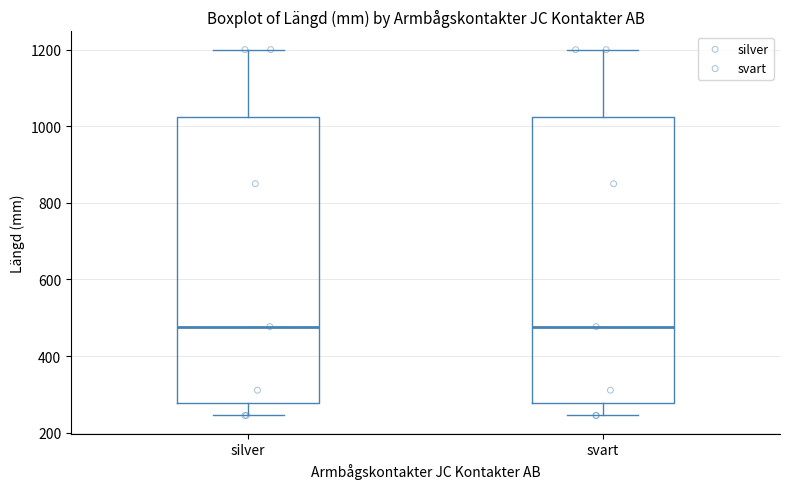

Reading left to right, read every box against the y-axis: the position of its median line, the range the box covers, and the ends of its whiskers. The values are not printed on the chart, so give them approximately, as read against the axis.

silver: median 480, box 280 to 1020, whiskers 240 to 1200
svart: median 480, box 280 to 1020, whiskers 240 to 1200